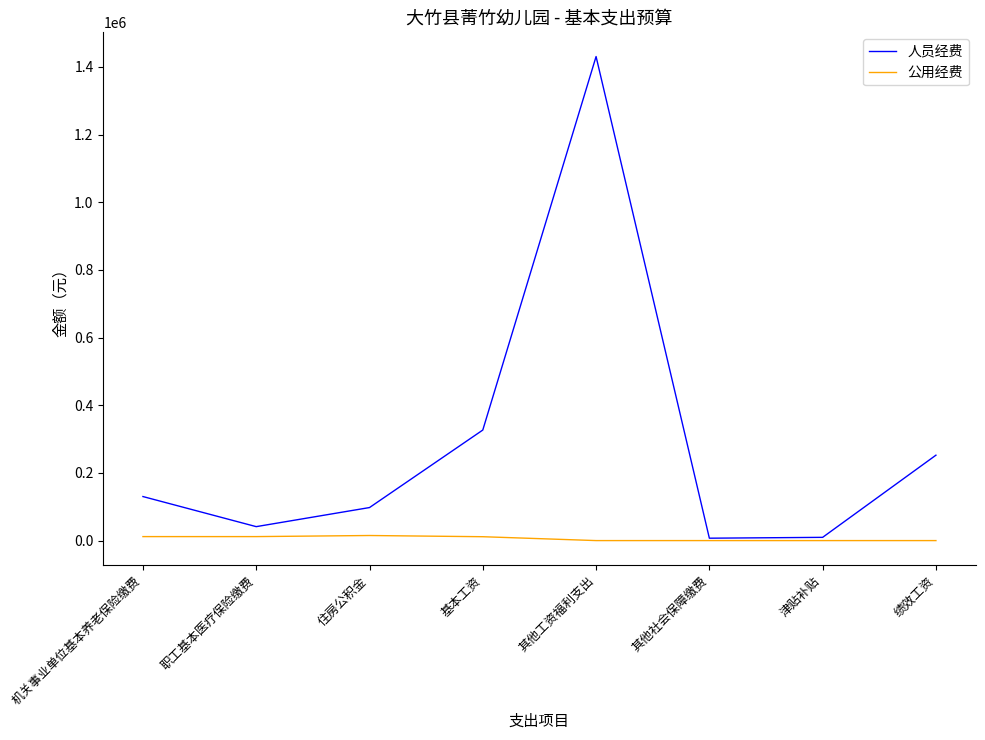

Rank the series at 机关事业单位基本养老保险缴费 from lowest to highest value.

公用经费, 人员经费